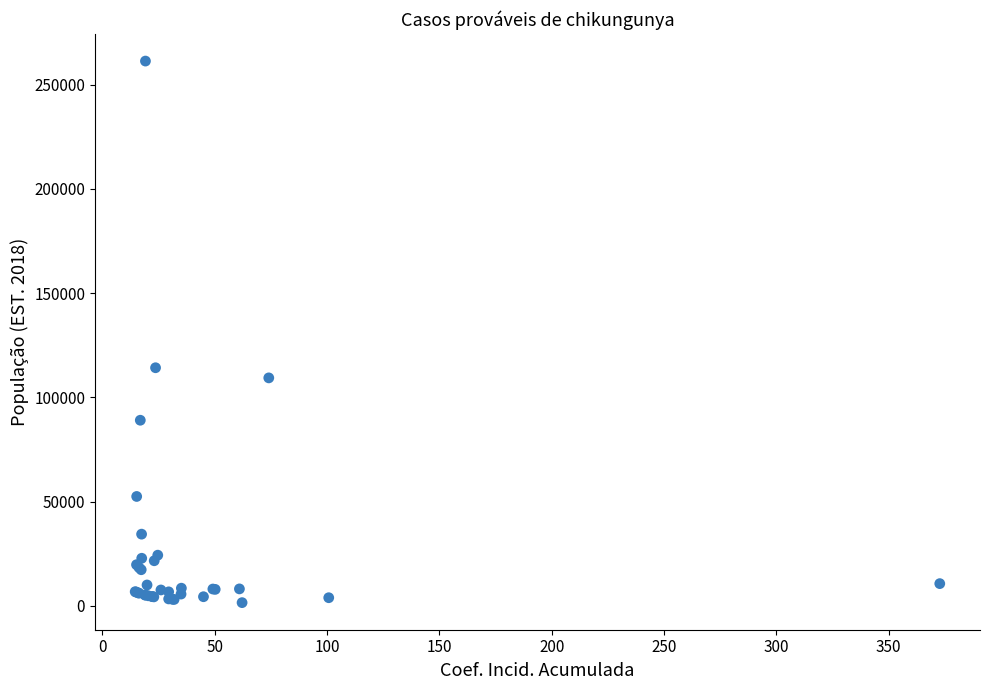

What Y value in the scatter plot is closest to 131476?

114265